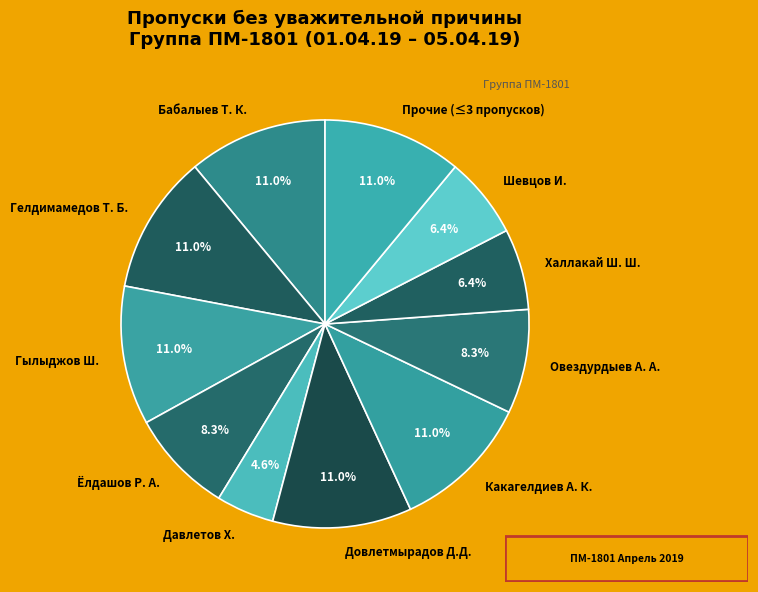

To the nearest percent, what is the average slice percentage?

9%